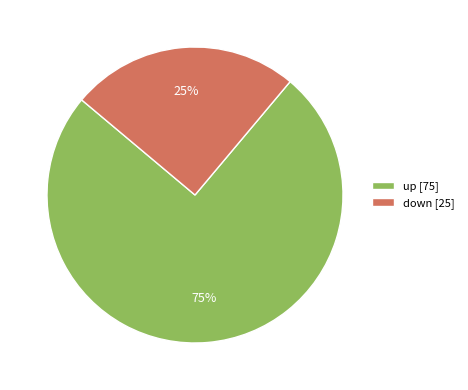

Does up represent more than half of the total?

Yes